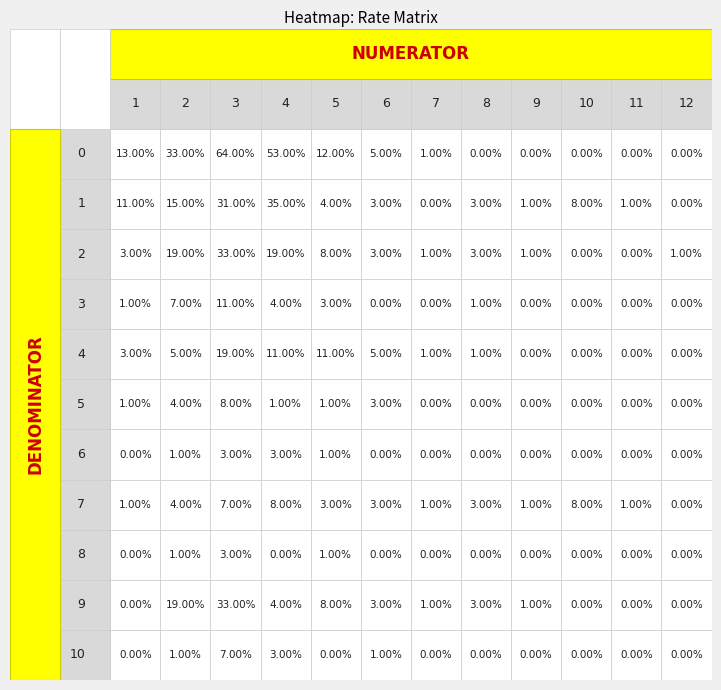

What is the spread (max minus min) of values at 4?

0.2